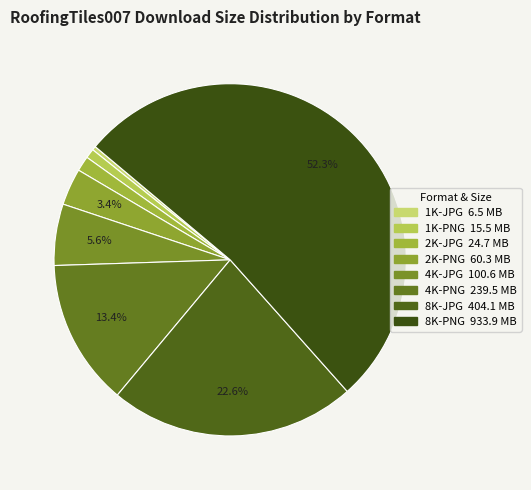

Does any single category account for the majority?

Yes